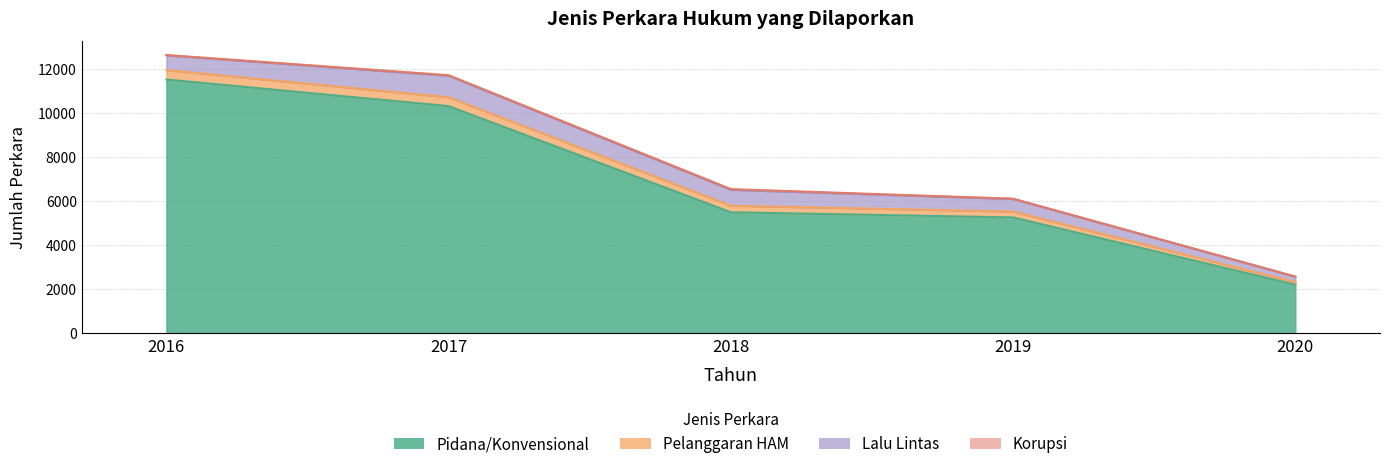

Is it true that Pelanggaran HAM equals 266 at 2019?

True